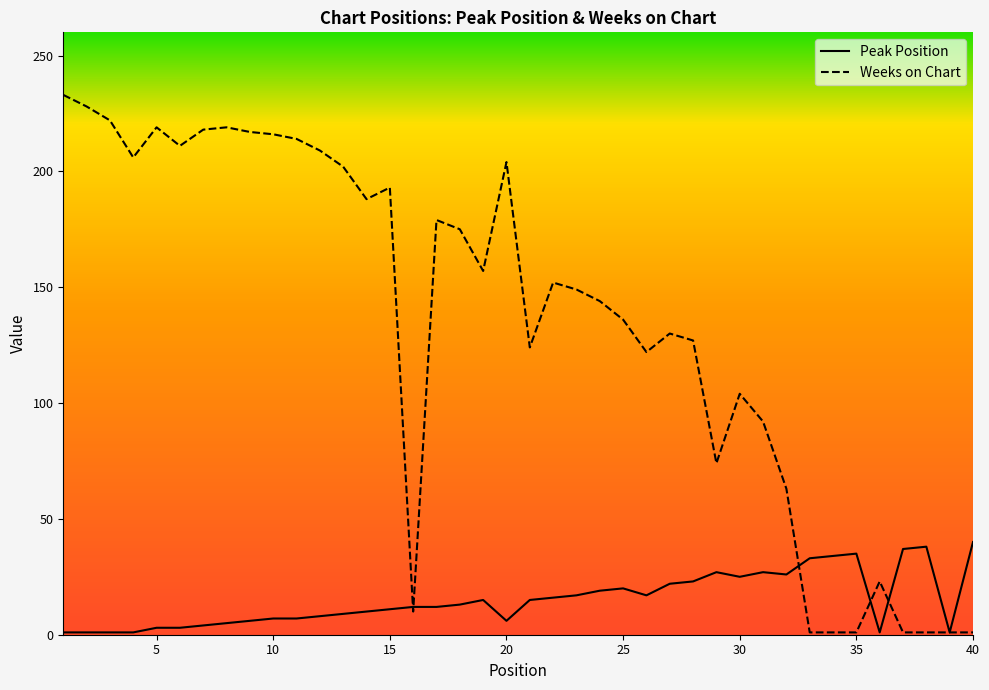

What is the difference between the highest and lowest values at 25?

116